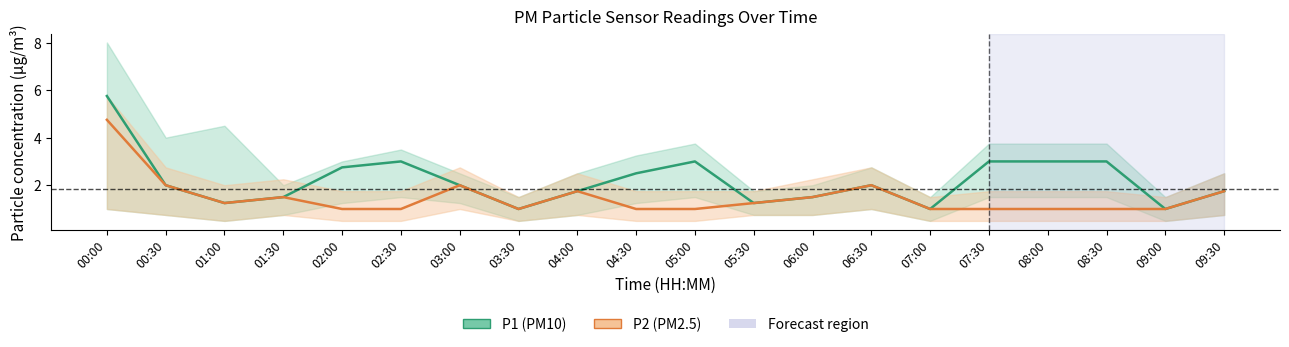

True or false: P2 has more than 0 points higher than both neighbors.

True